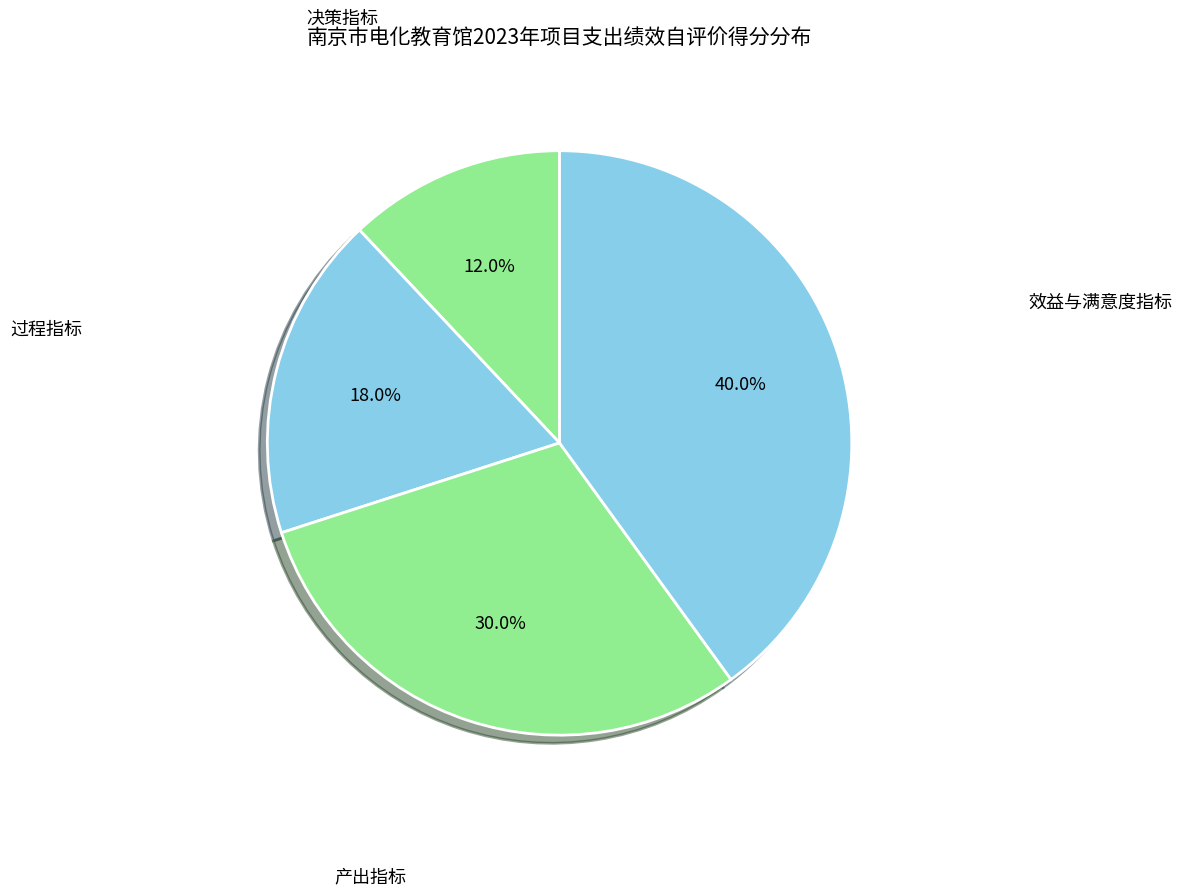

Count the number of slices in the pie.

4